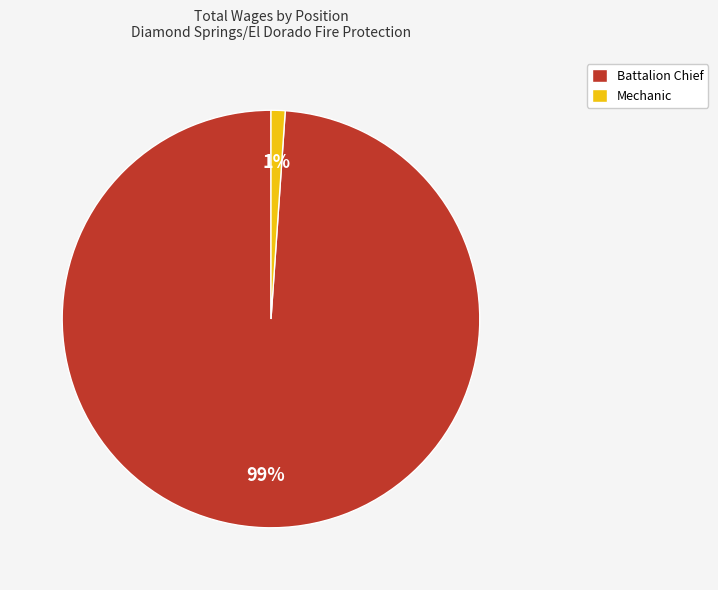

Does any single category account for the majority?

Yes